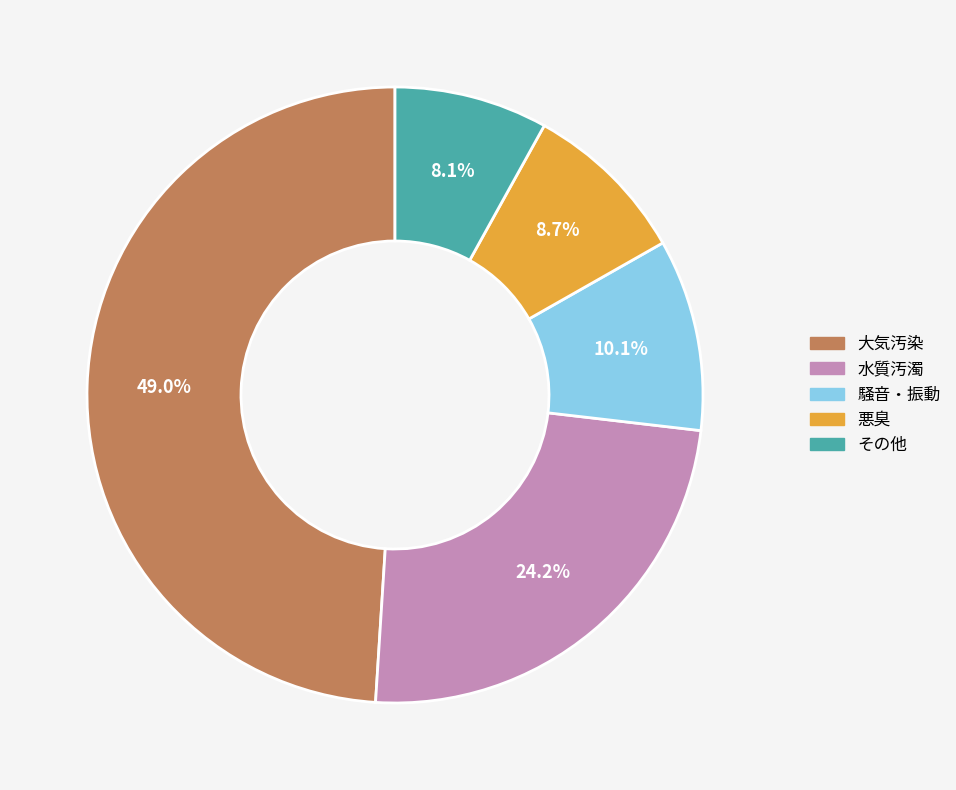

Which category has the biggest portion of the pie?

大気汚染